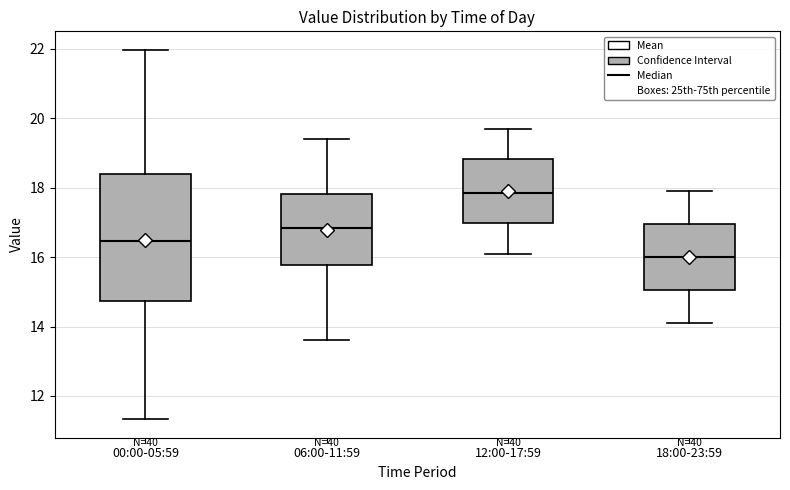

Which box's median line is the highest?

12:00-17:59